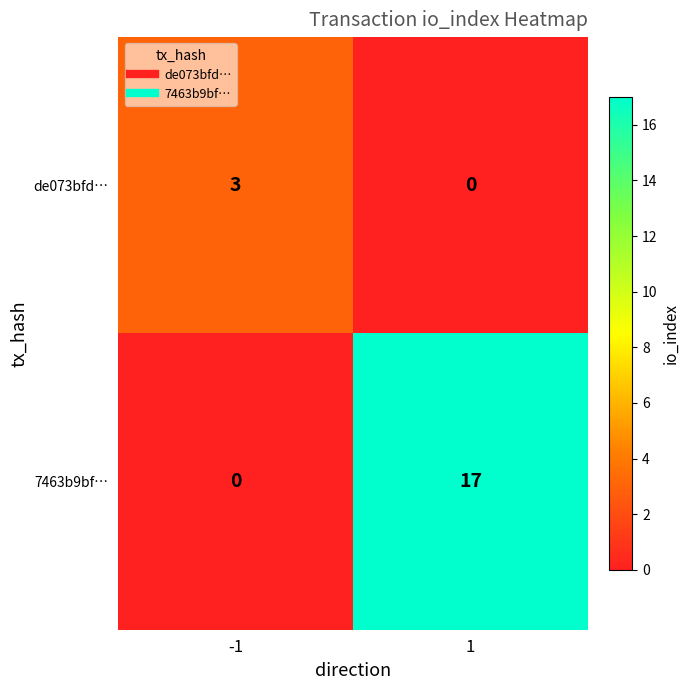

Which series has the widest spread of values?

7463b9bf…